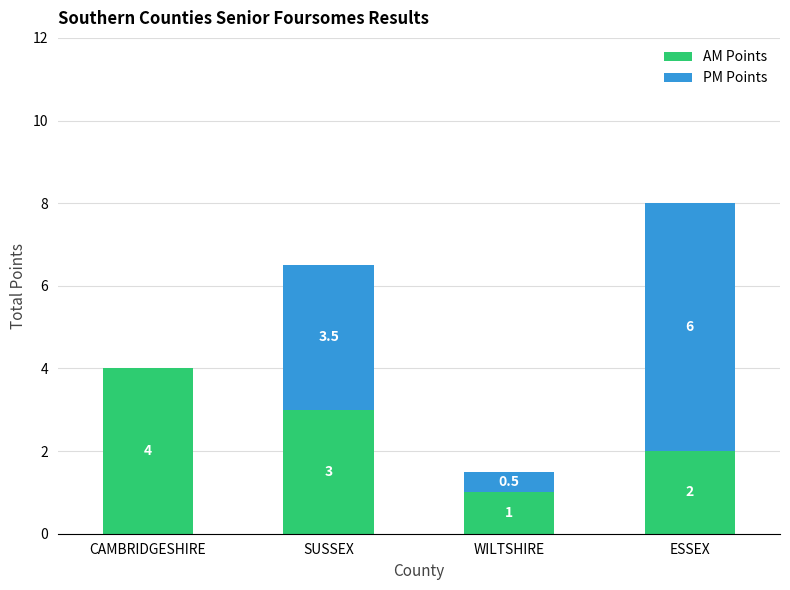

The AM Points series shows 1.0 at WILTSHIRE. True or false?

True